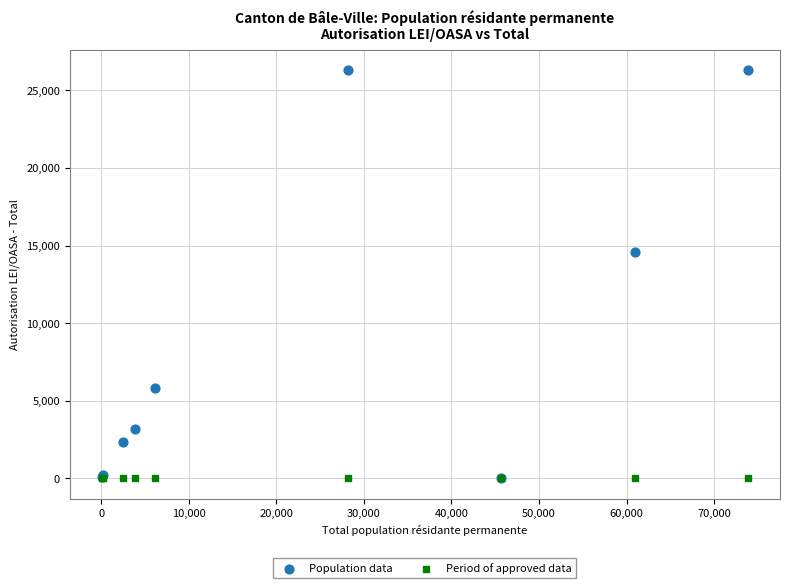

Across all series, what Y value is closest to 13148?

14607